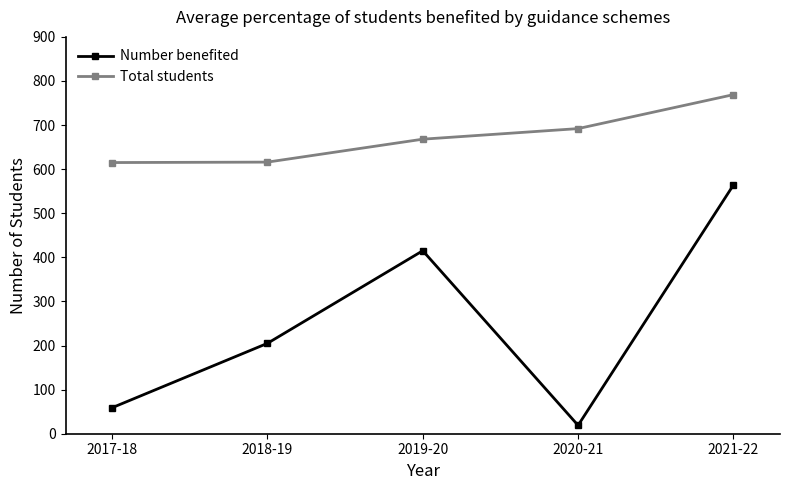

The Total students series shows 963 at 2018-19. True or false?

False